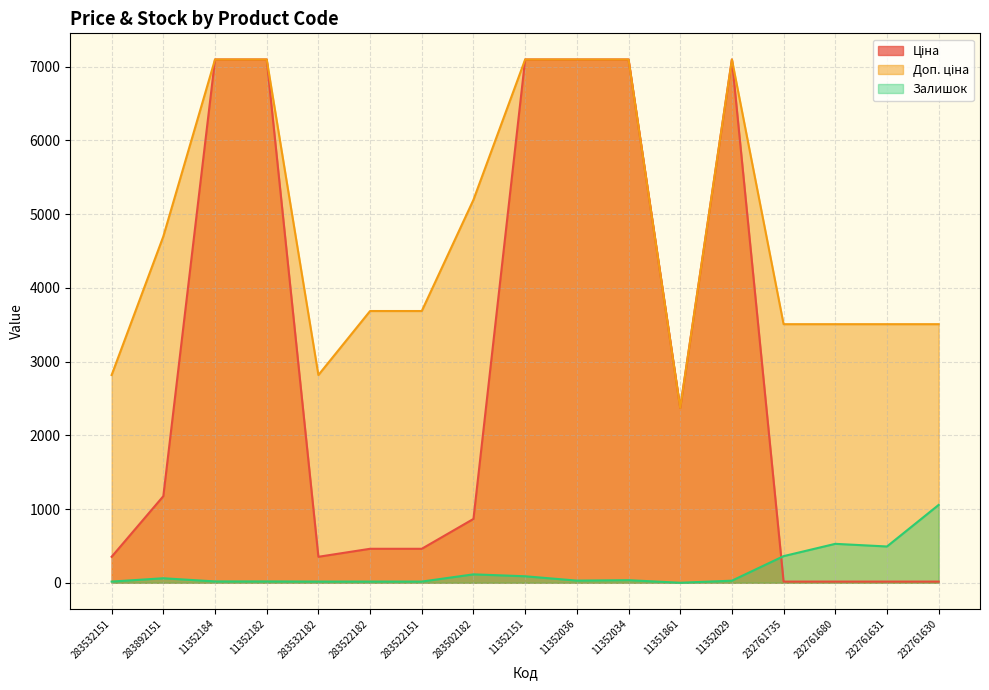

What is the label of the 15th point from the left?

232761680